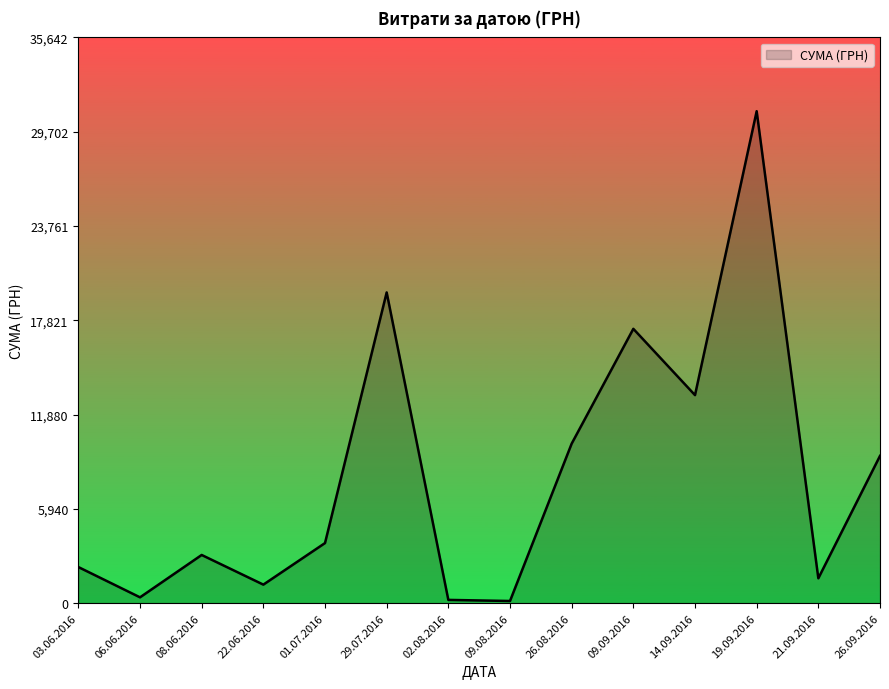

What is the ratio of the value at 26.08.2016 to the value at 14.09.2016?

0.8